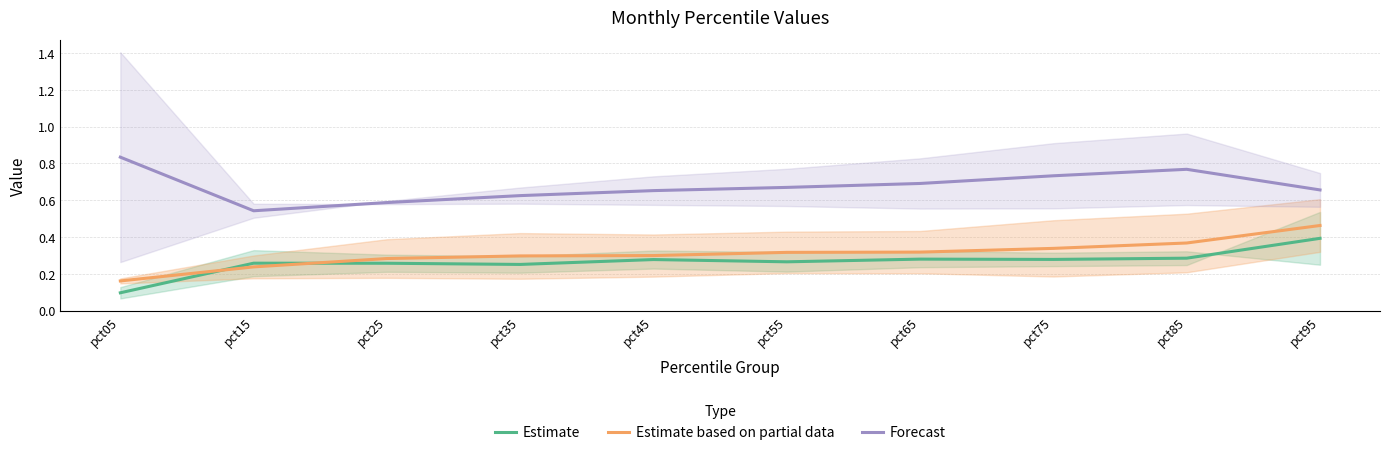

Which series has the largest range (max minus min)?

Estimate based on partial data